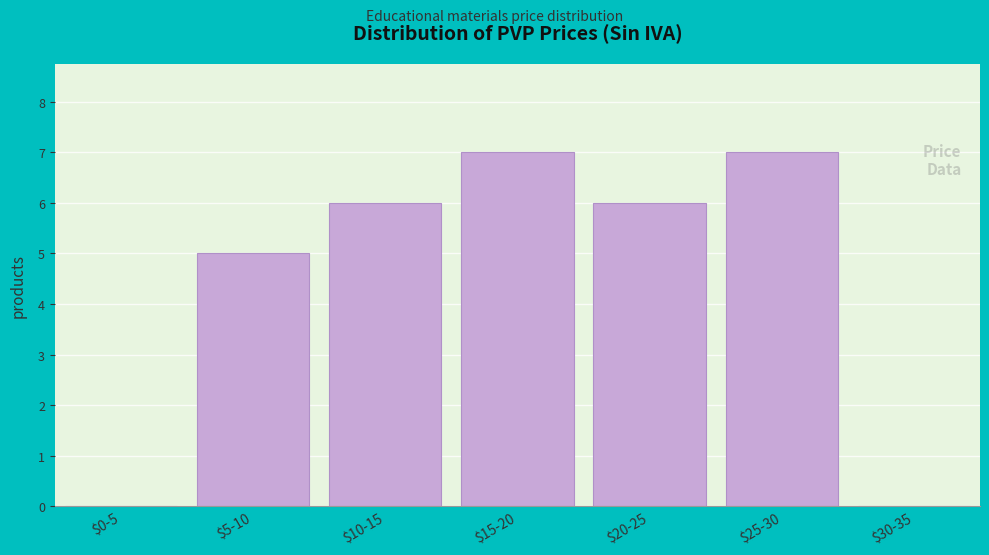

What is the sum of all values?

31